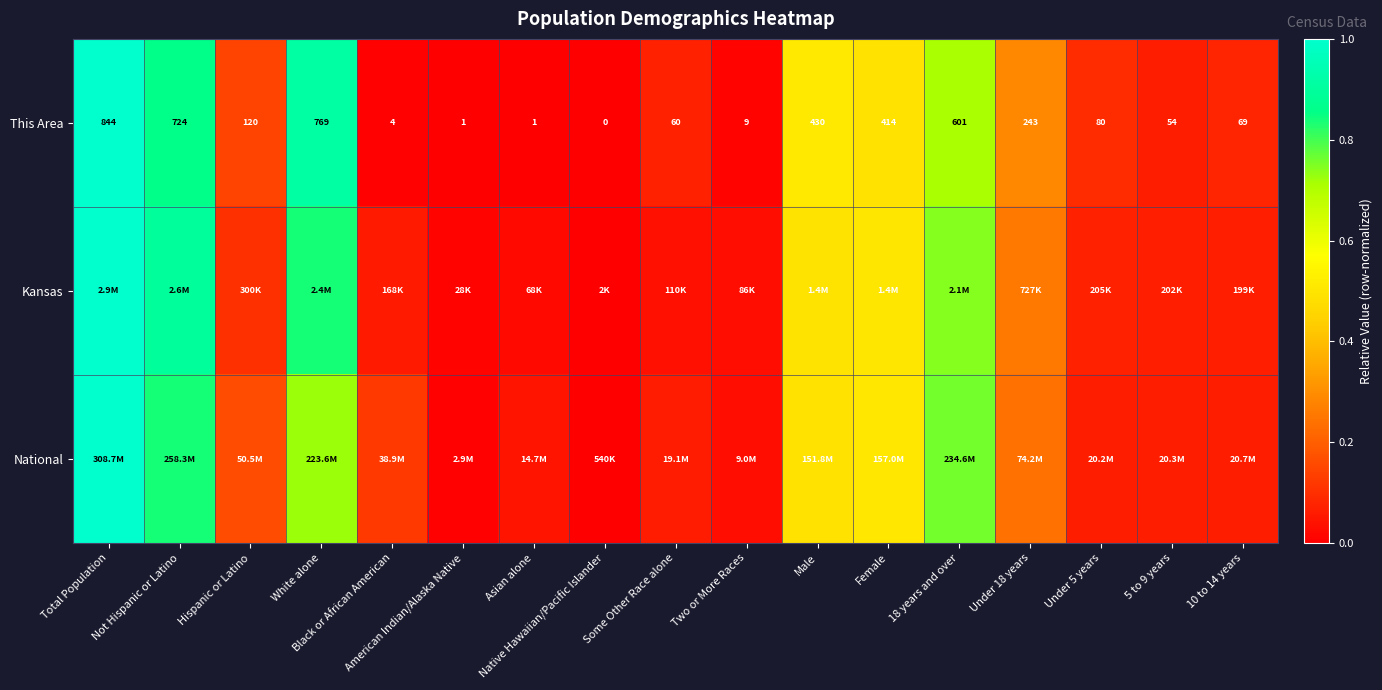

How many values in the This Area series are below 80?

8